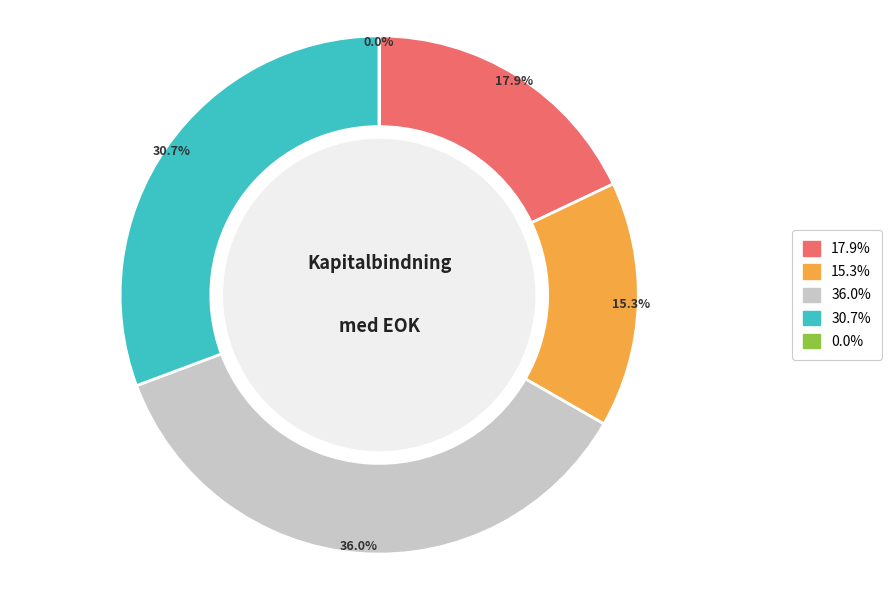

Does any single category account for the majority?

No